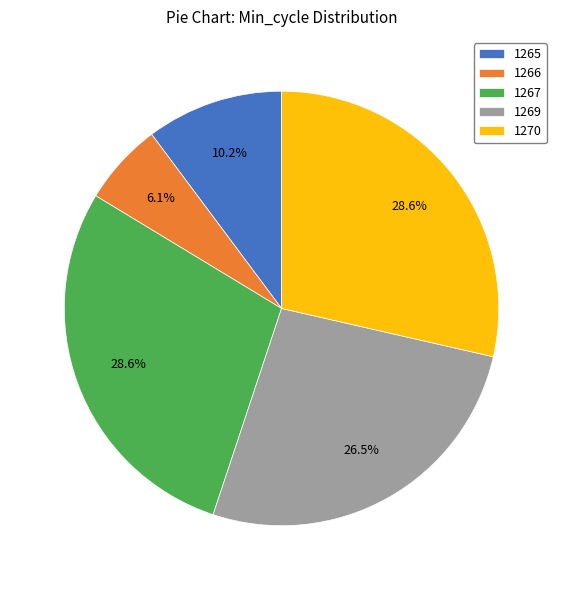

Count the number of slices in the pie.

5